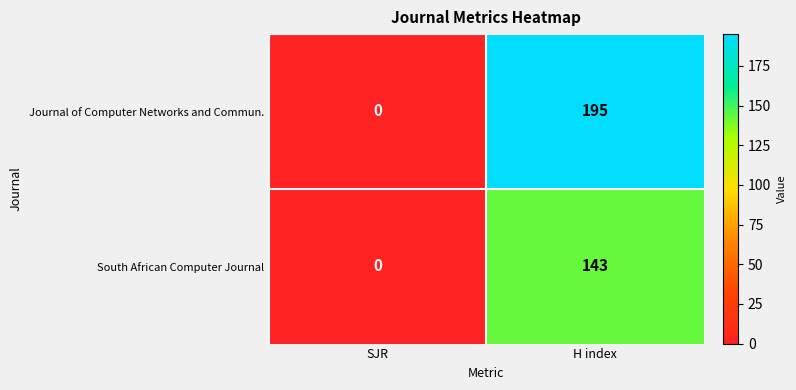

Rank the series by their average value, from lowest to highest.

South African Computer Journal, Journal of Computer Networks and Commun.